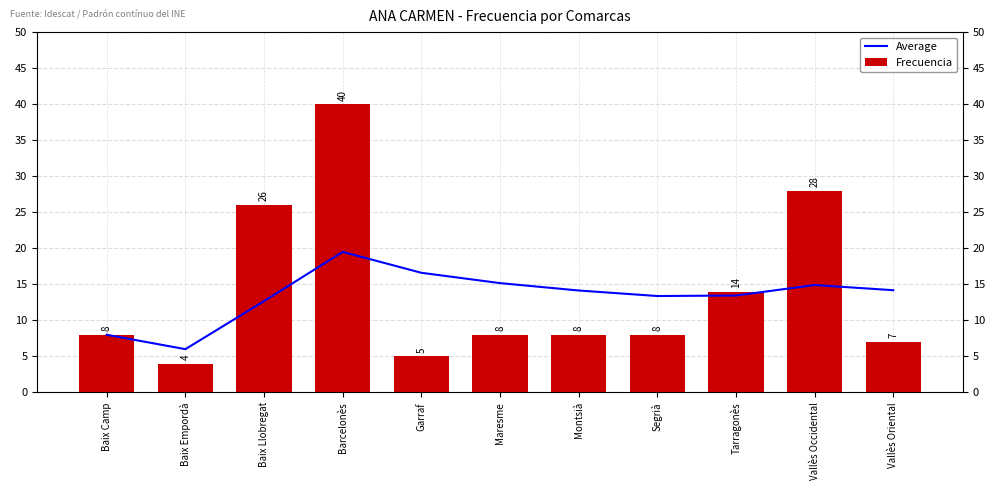

Rank the series at Vallès Oriental from highest to lowest value.

Average, Frecuencia